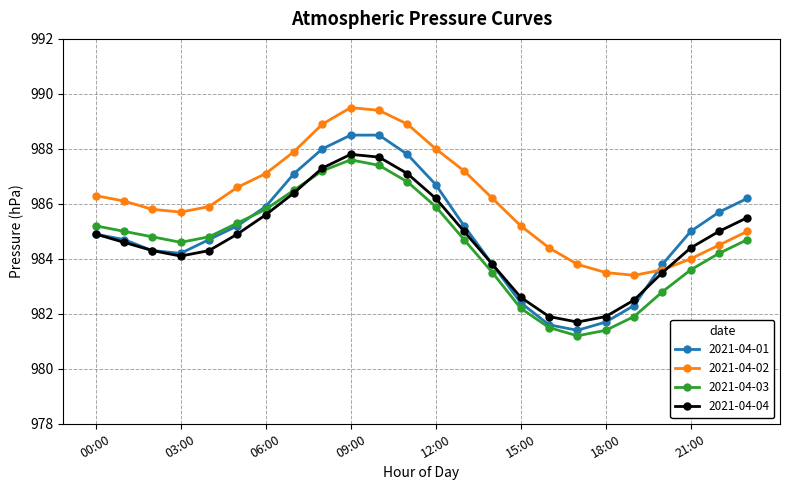

What is the value of the 2021-04-02 point at the 8th from the left?

987.9